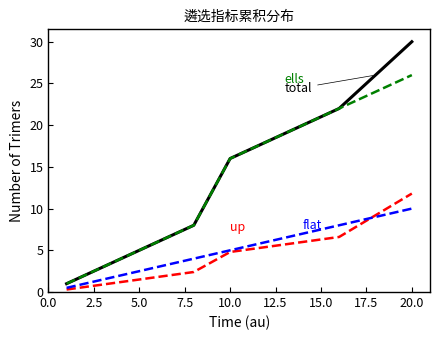

What is the maximum value shown in the chart?

30.0